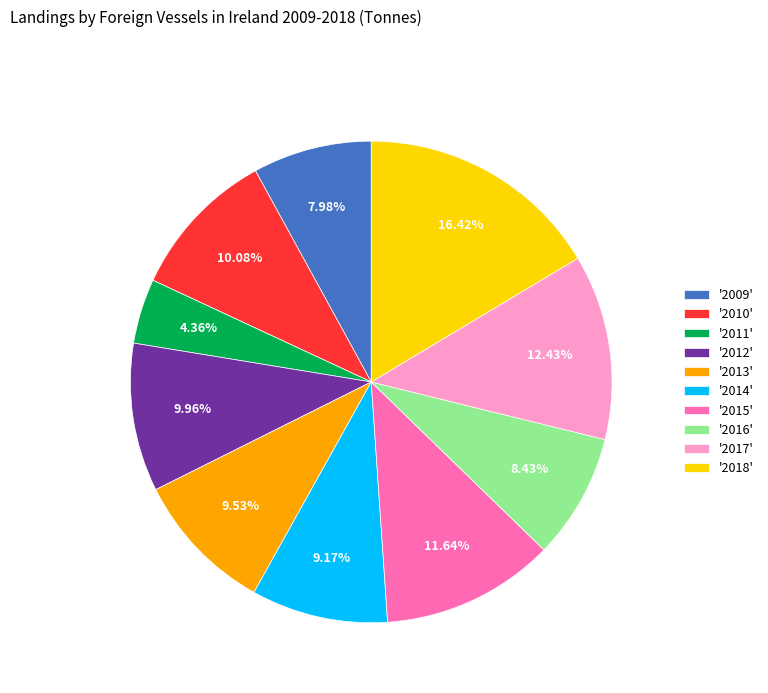

To the nearest percent, what is the average slice percentage?

10%